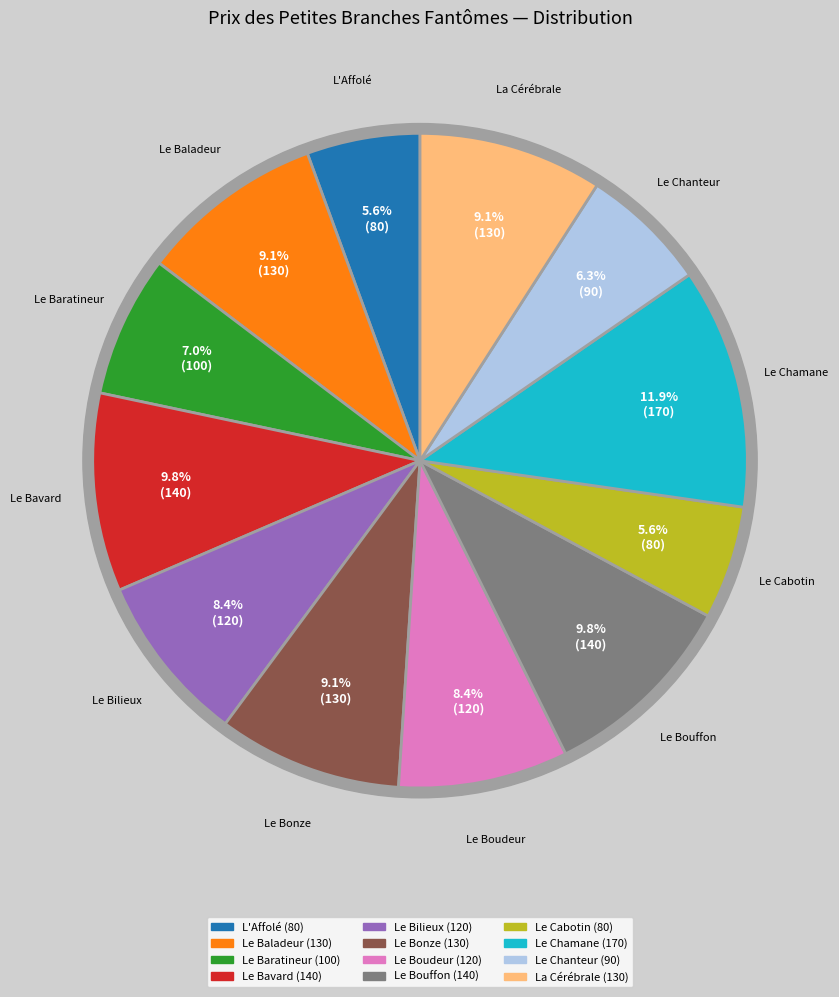

To the nearest percent, what is the combined percentage of Le Chanteur and Le Bouffon?

16%